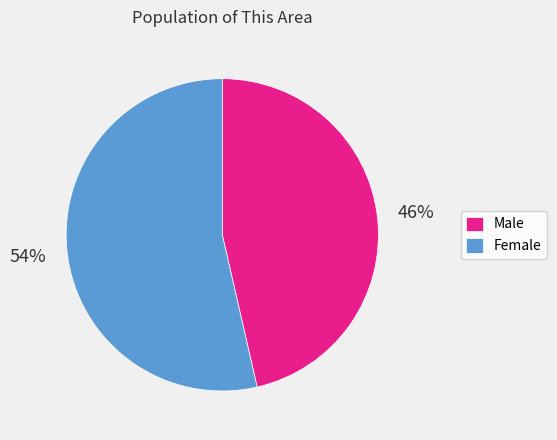

Combined, do Male and Female account for over 50%?

Yes